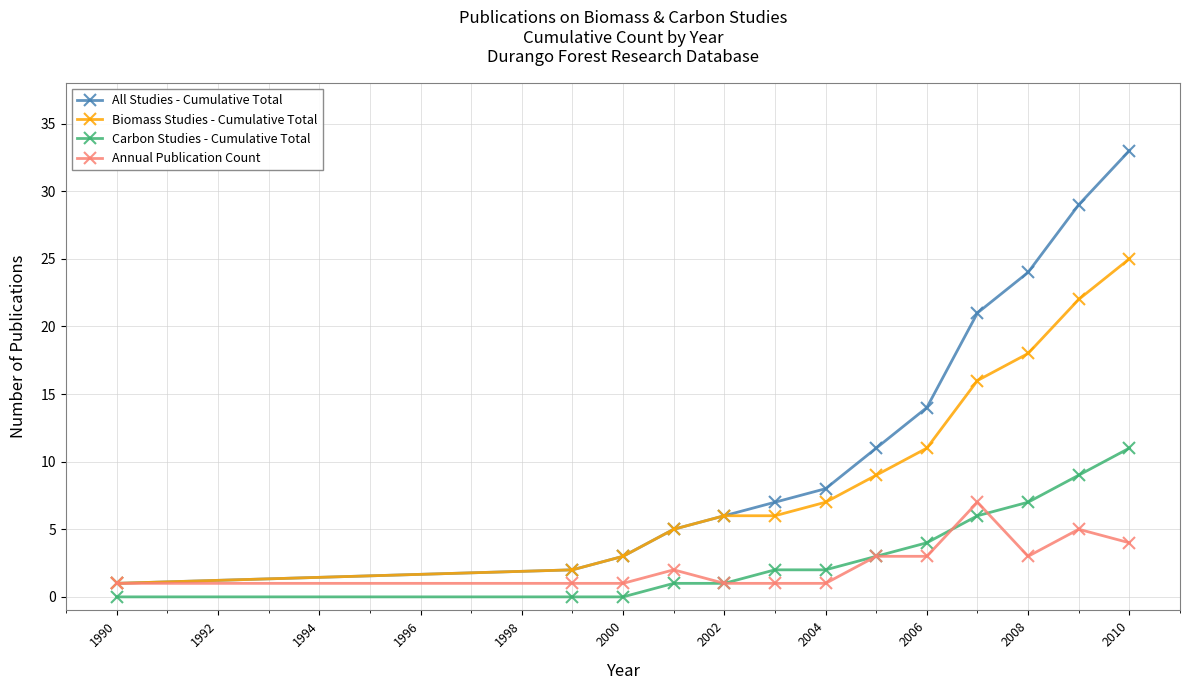

Does the chart have visible grid lines?

Yes